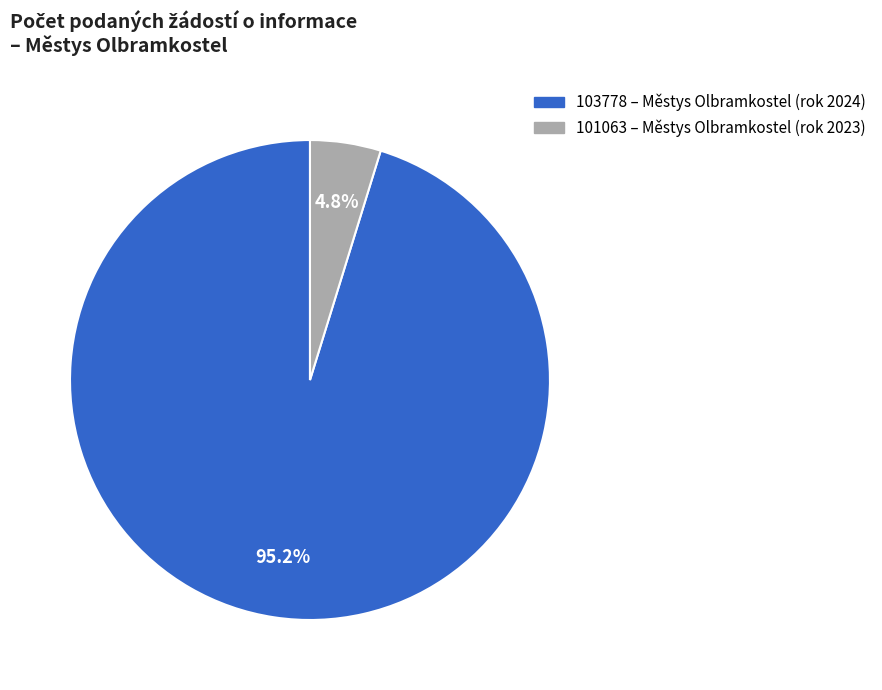

Count the number of slices in the pie.

2